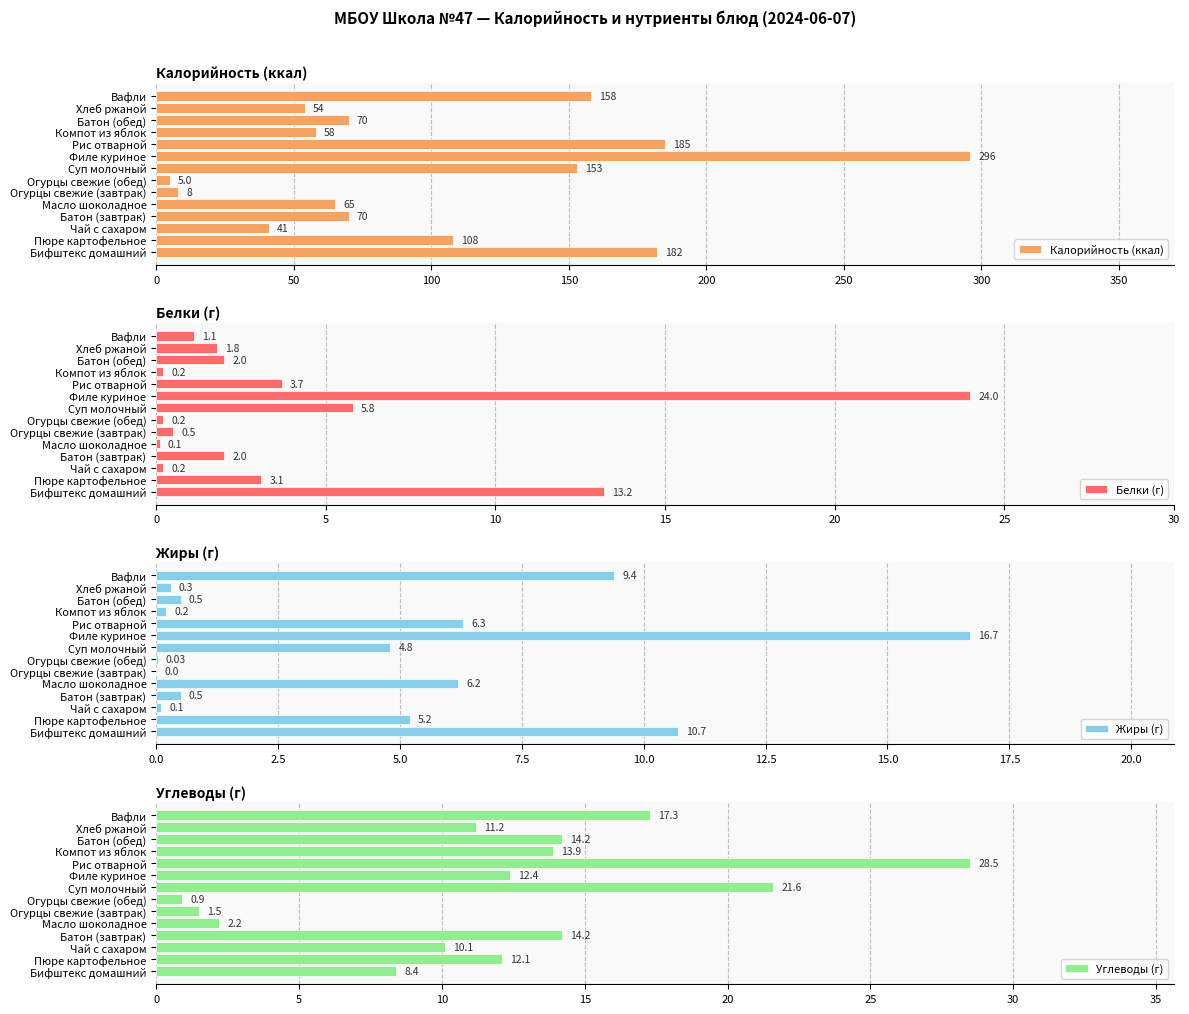

What is the lowest value of the Белки (г) series?

0.1